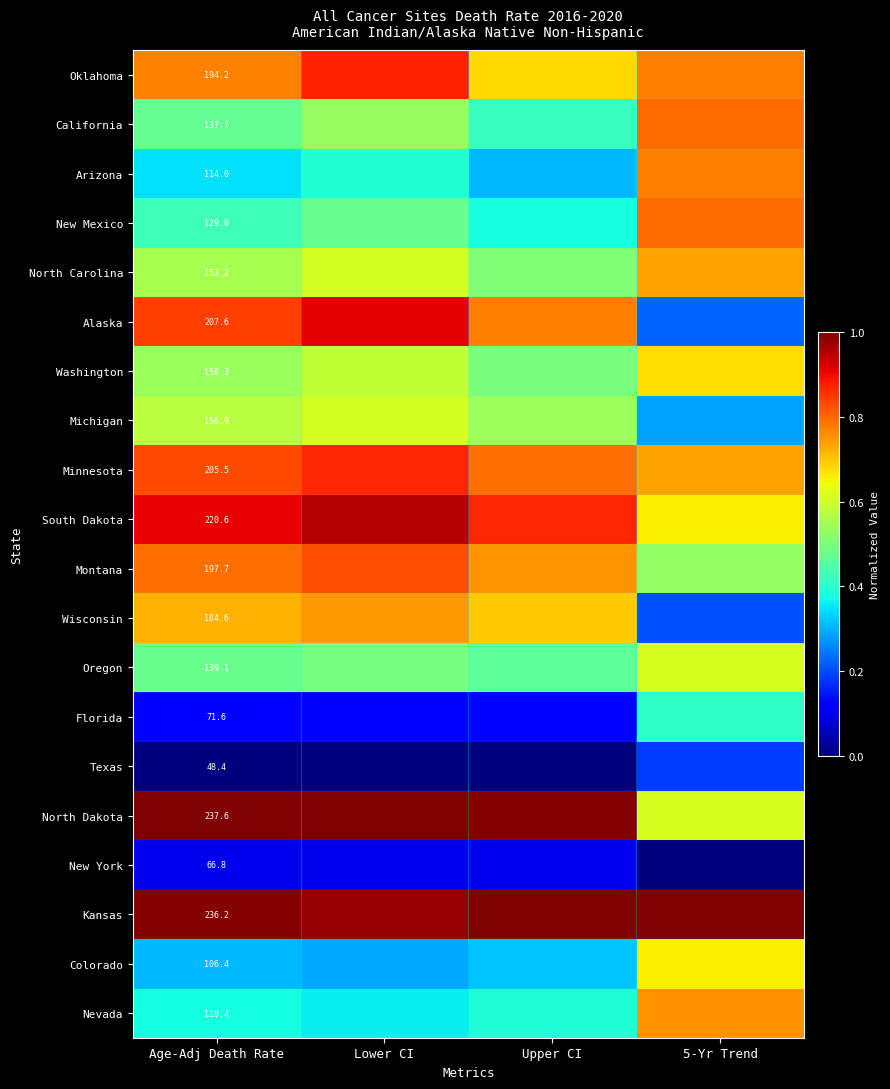

What is the difference between the highest and lowest values at 5-Yr Trend?

1.0